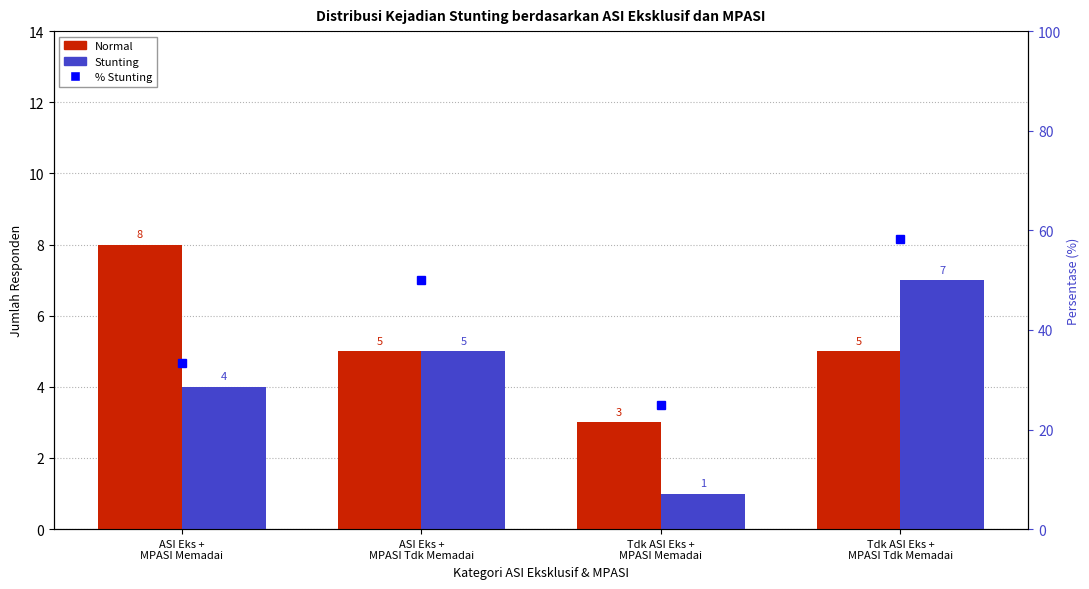

What is the average value of the Normal series?

5.2